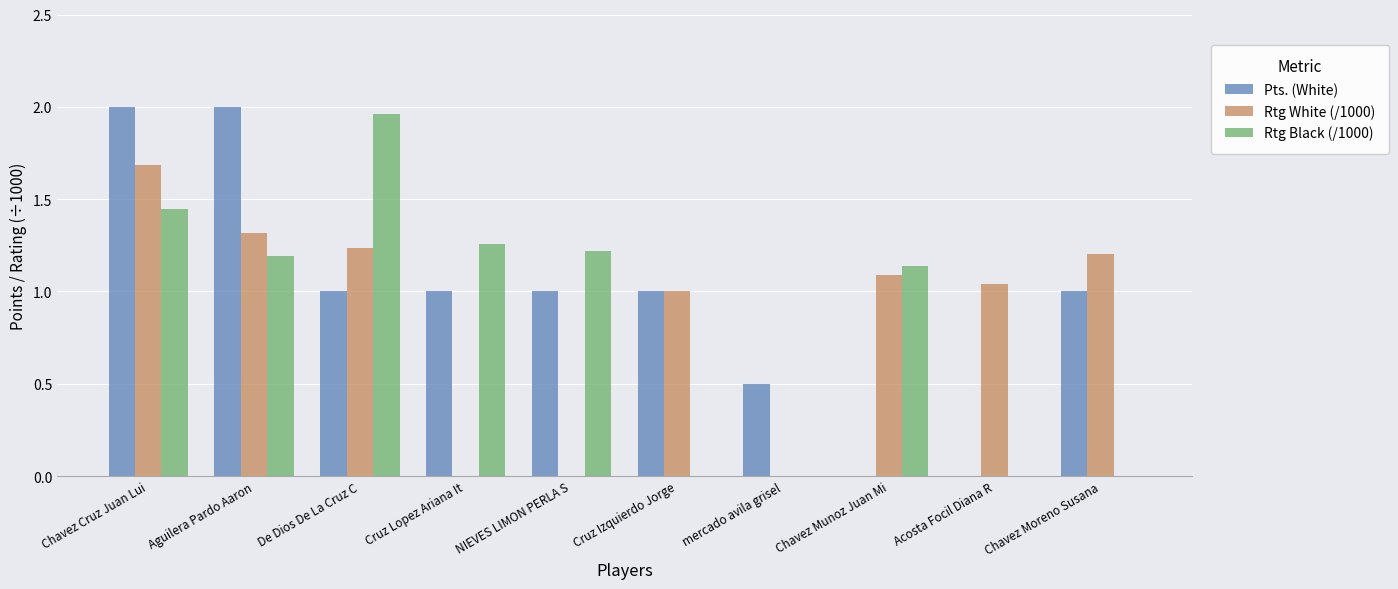

At which category is the sum across all series the highest?

Chavez Cruz Juan Lui